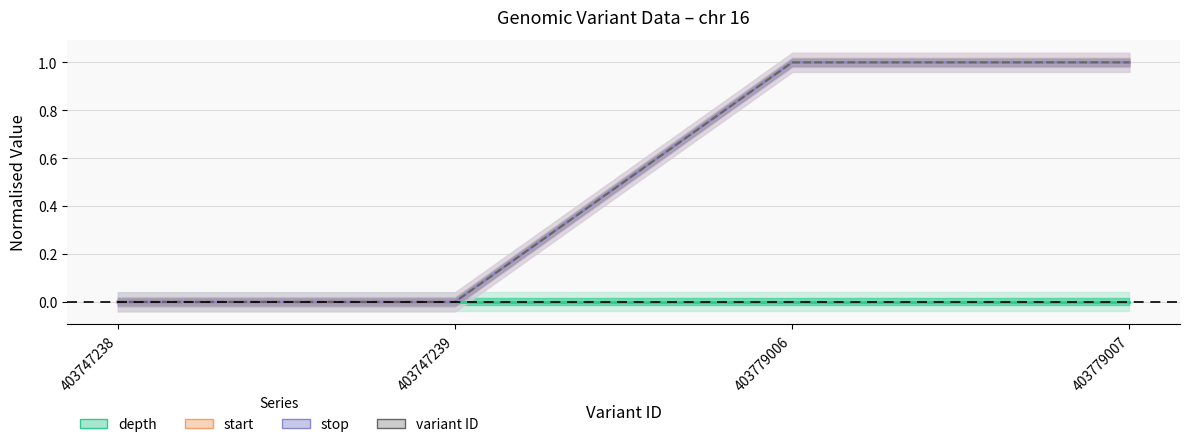

True or false: stop has a value of 0.6 at 403779007.

False